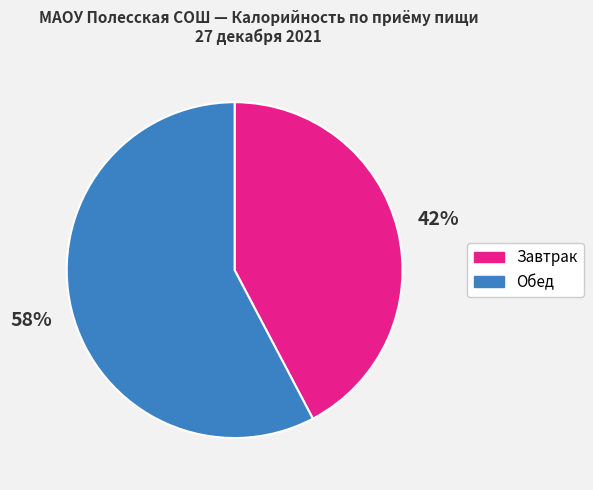

How many slices are in this pie chart?

2